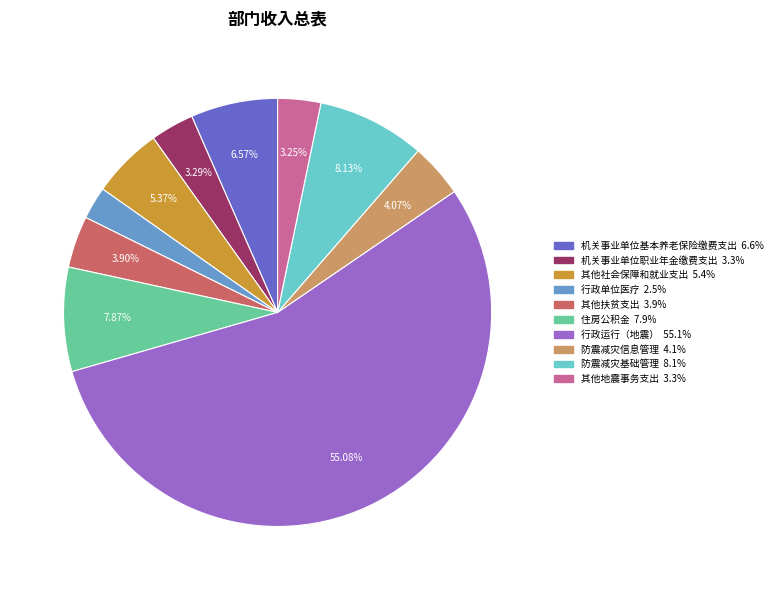

Do 防震减灾信息管理 and 其他扶贫支出 together represent more than half of the pie?

No